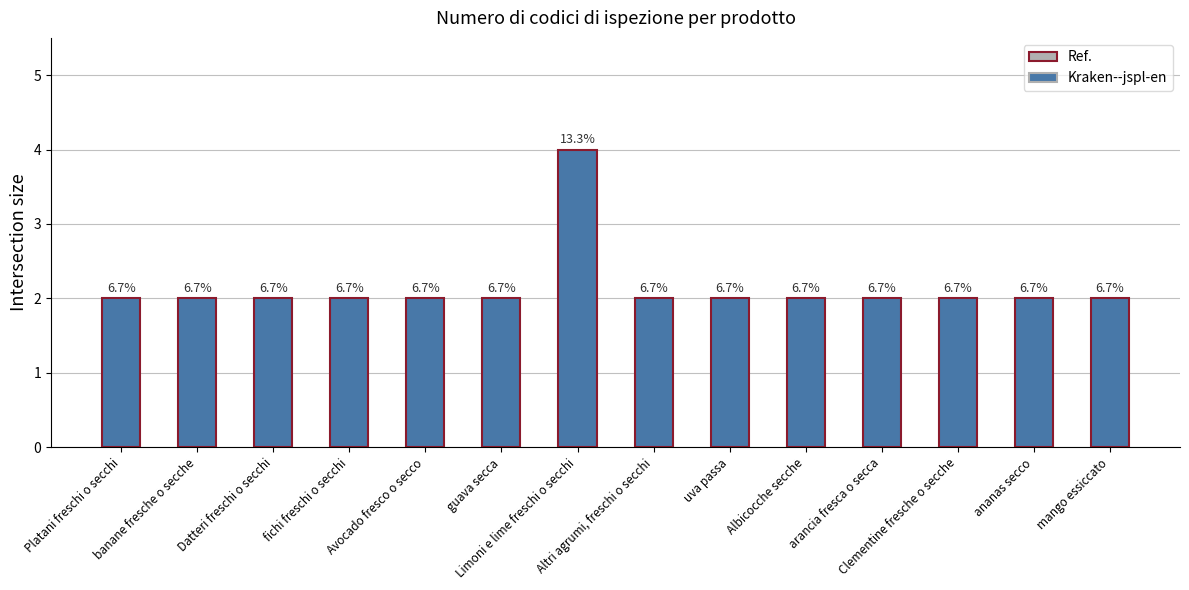

What is the sum of the values at Altri agrumi, freschi o secchi and Clementine fresche o secche?

4